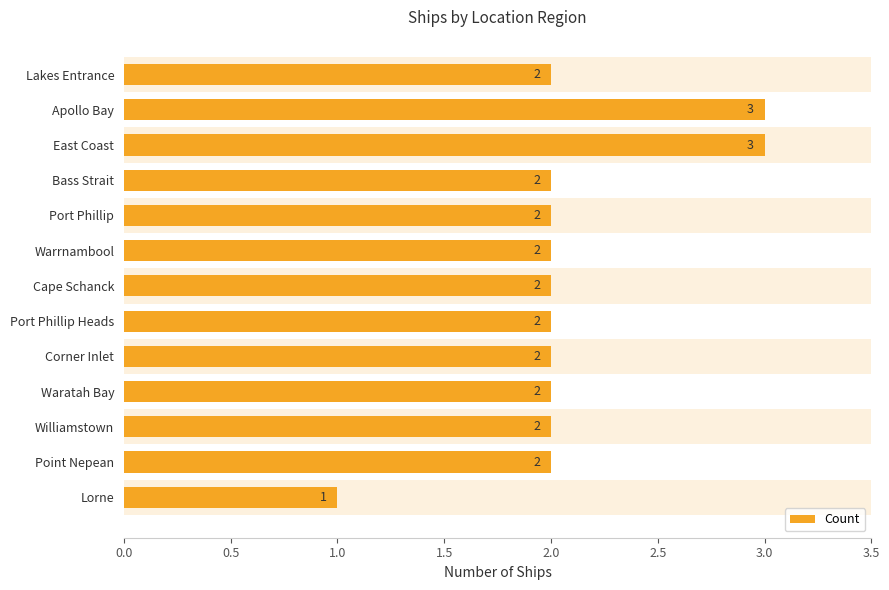

What is the ratio of the value at Apollo Bay to the value at Cape Schanck?

1.5